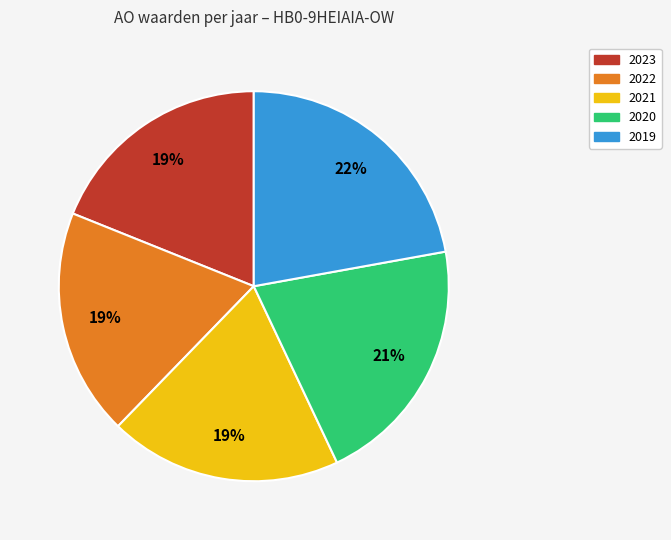

How many slices are in this pie chart?

5